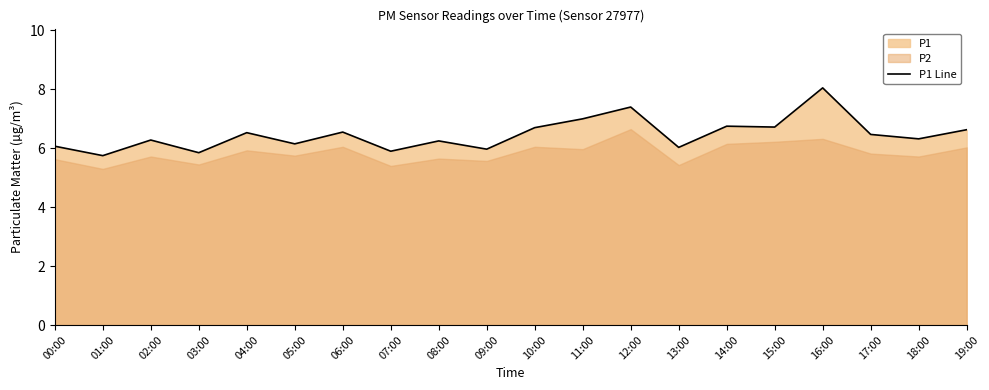

Reading right to left, transcribe all the data shown in this chart.

19:00=6.6	18:00=6.3	17:00=6.5	16:00=8.1	15:00=6.7	14:00=6.8	13:00=6.0	12:00=7.4	11:00=7.0	10:00=6.7	09:00=6.0	08:00=6.2	07:00=5.9	06:00=6.5	05:00=6.2	04:00=6.5	03:00=5.8	02:00=6.3	01:00=5.8	00:00=6.1